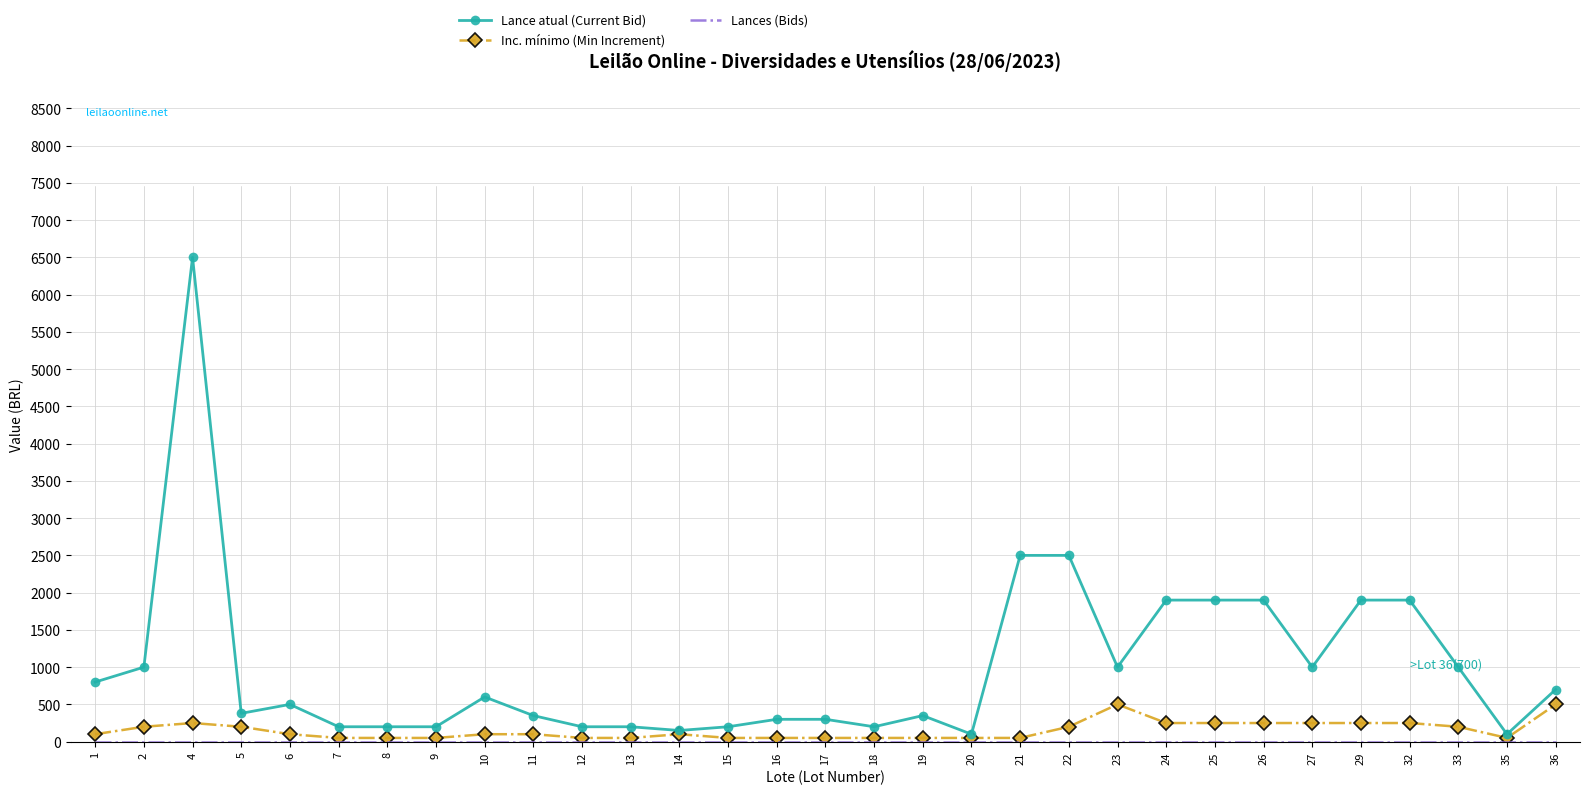

At how many categories does at least one series exceed 3745?

1